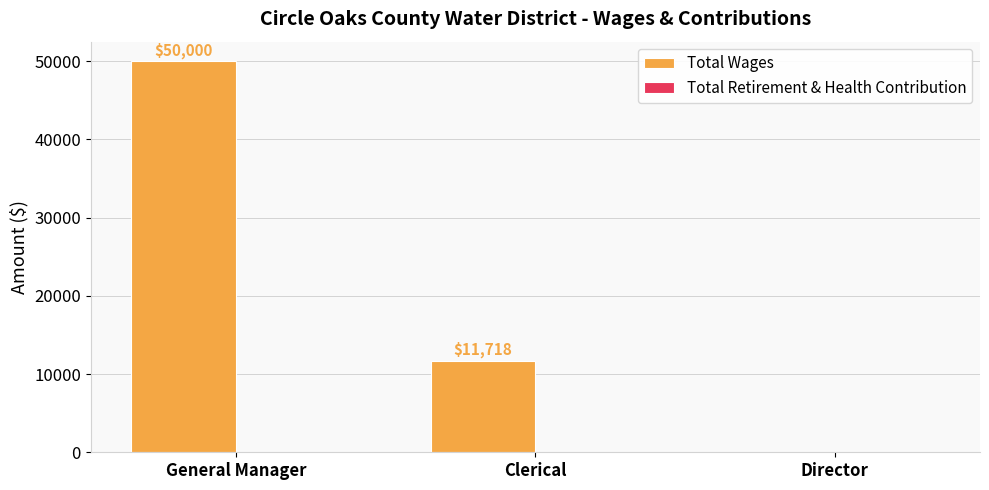

What is the maximum value shown in the chart?

50000